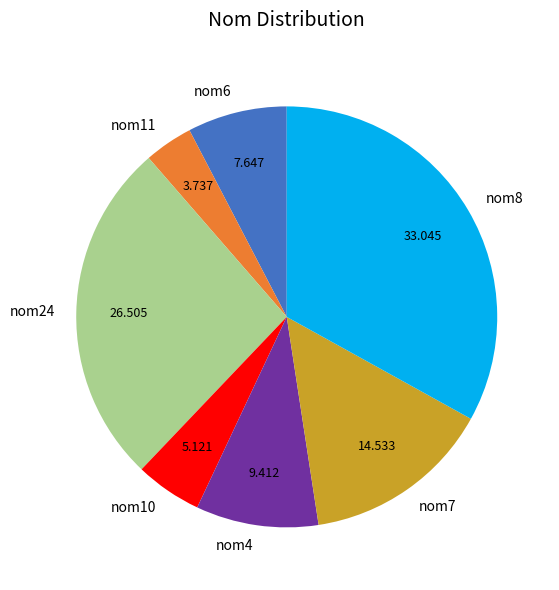

Does nom4 represent more than half of the total?

No